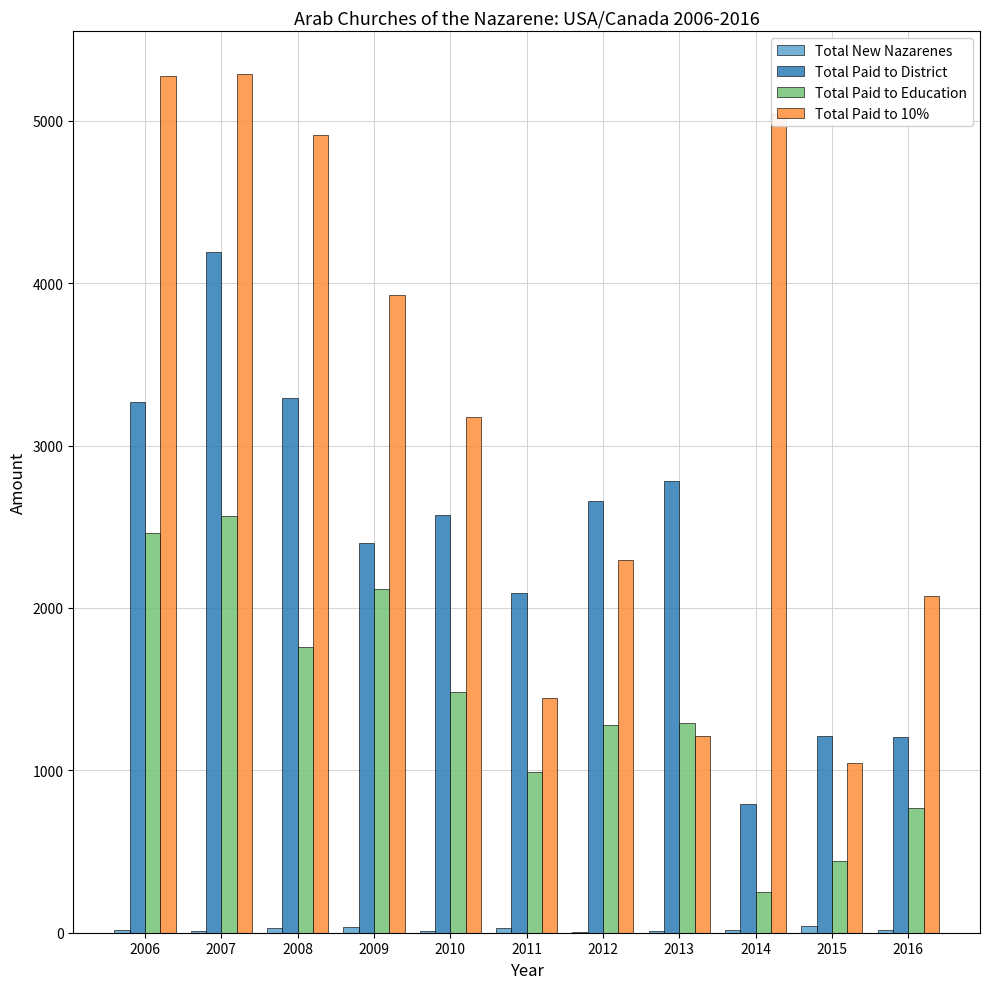

How many groups of bars are there?

11